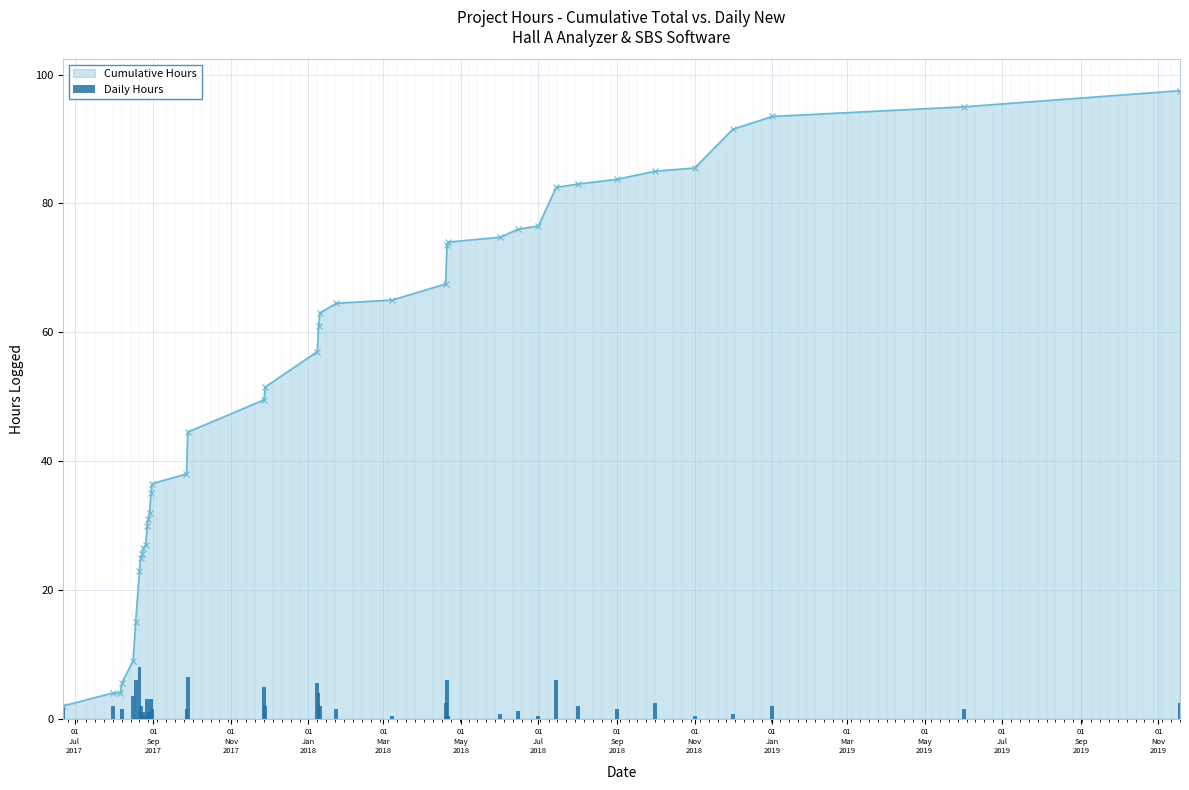

What is the highest value of the Cumulative Hours series?

97.5